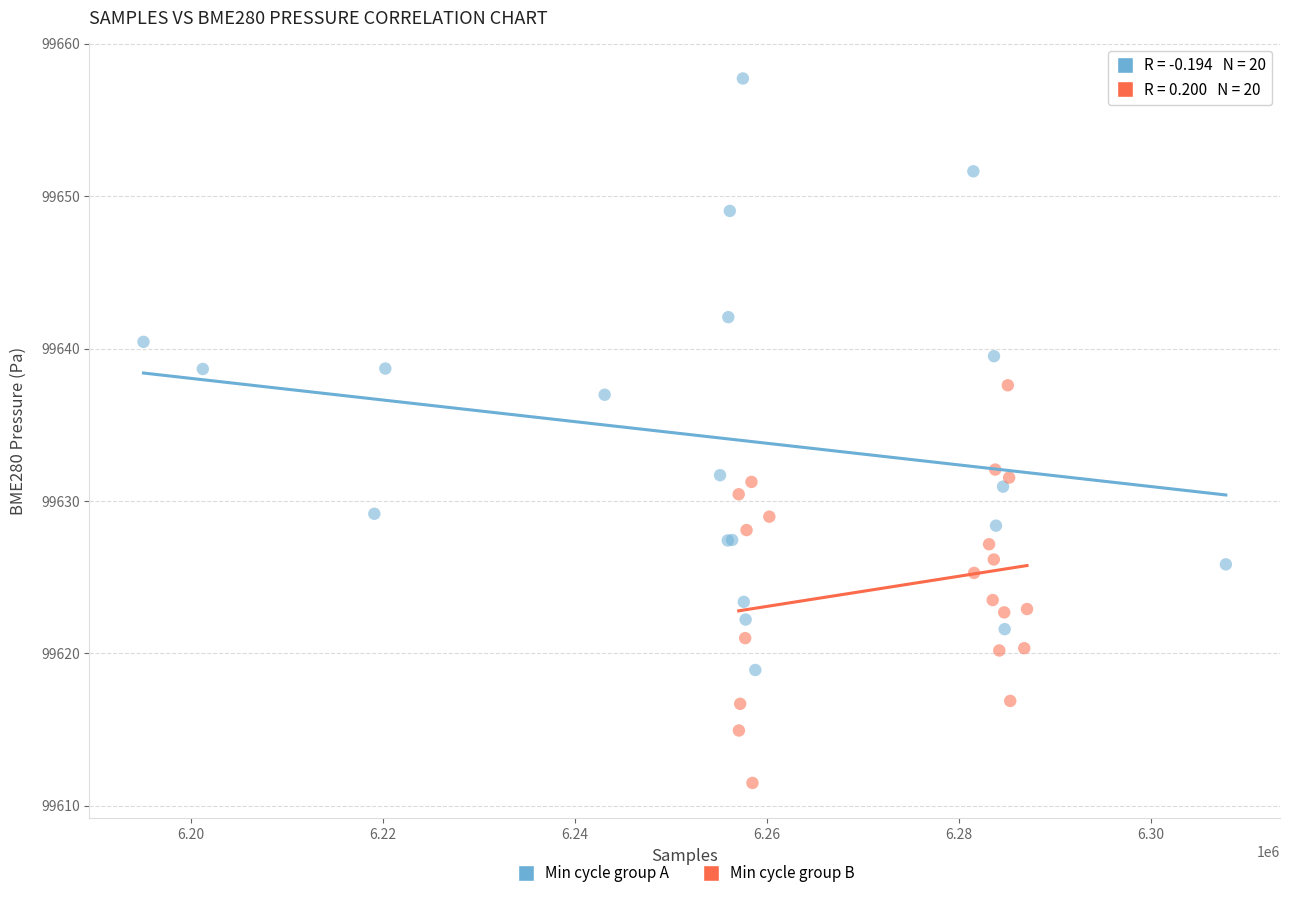

Which series has the largest Y range (max minus min)?

Min cycle group A